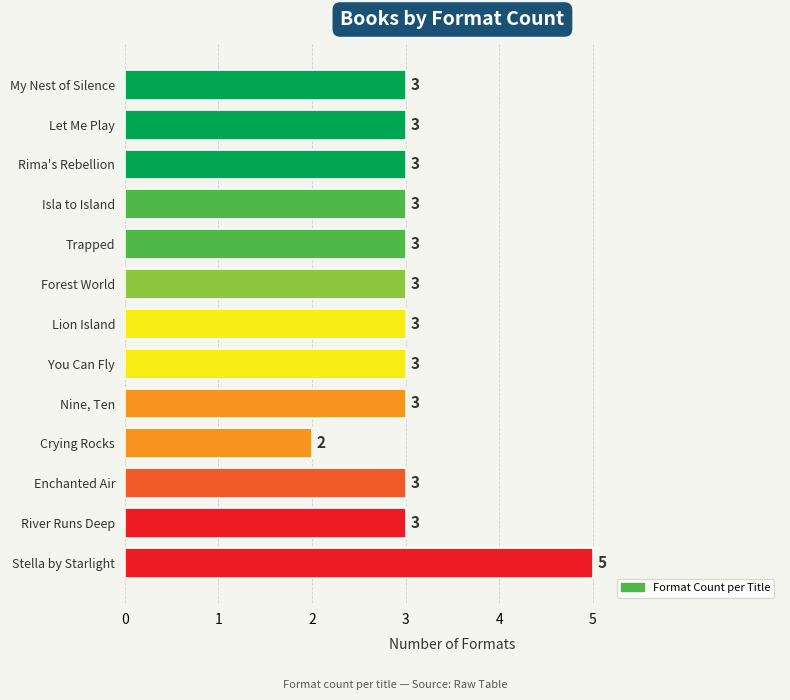

Reading top to bottom, what are all the values shown in this chart?

3	3	3	3	3	3	3	3	3	2	3	3	5